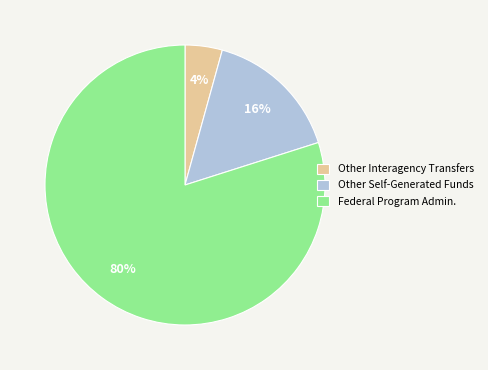

Is it true that Other Self-Generated Funds is 23% of the pie?

False